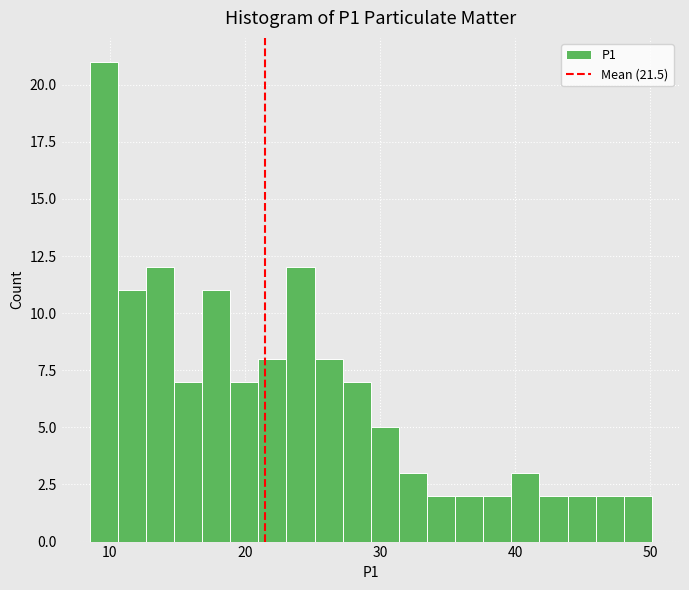

Read against the x-axis, roughly where is the centre of the tallest bar?

10